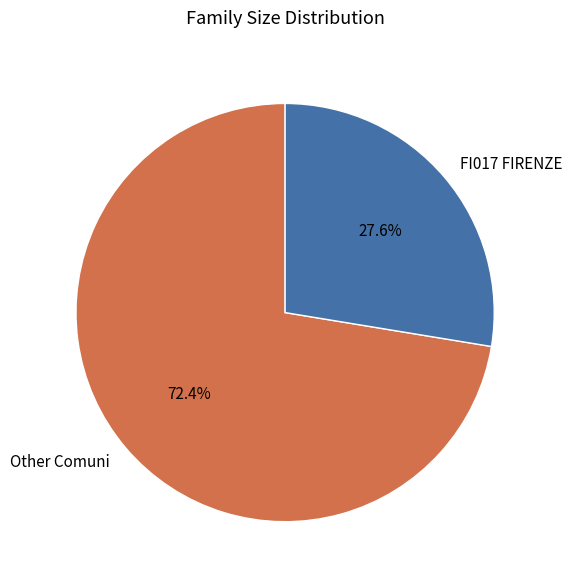

Which slice is the largest?

Other Comuni